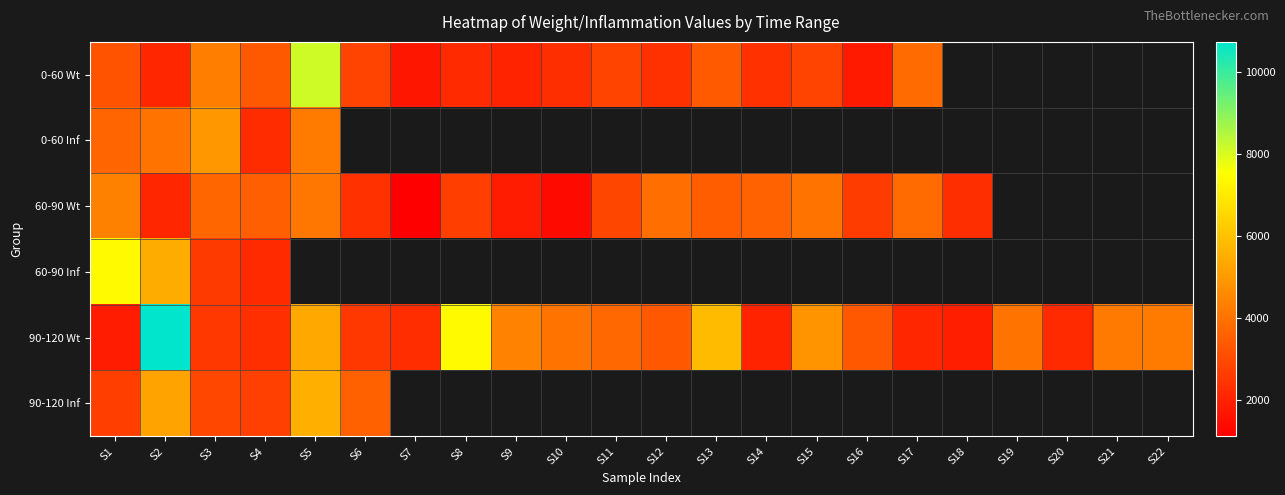

Count the number of categories in the chart.

22